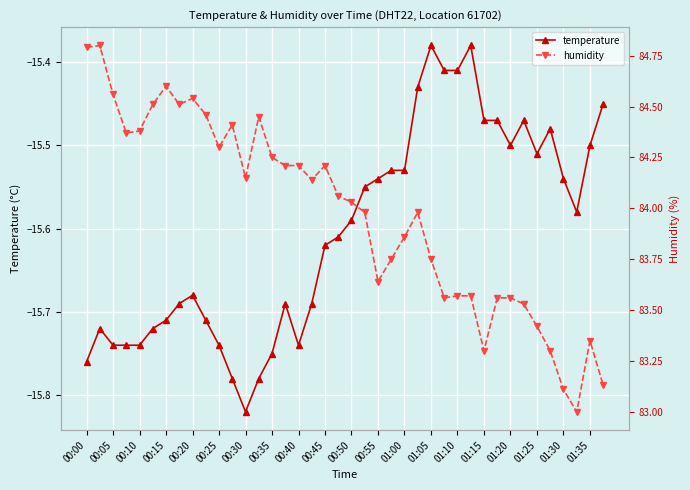

What is the sum of all temperature values?

-624.1